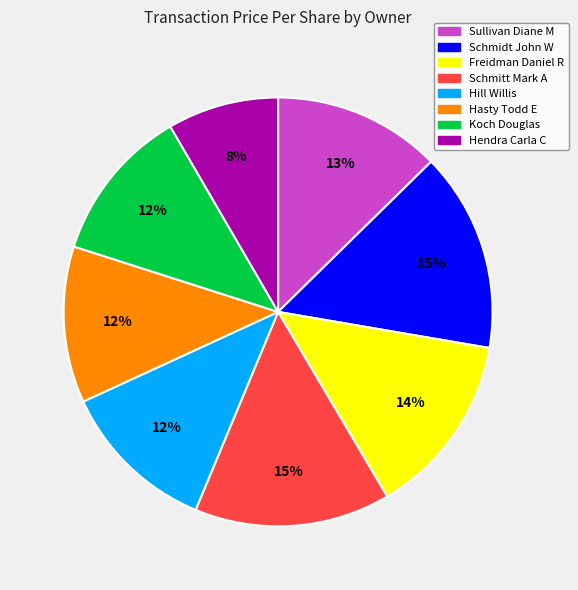

To the nearest percent, what is the combined percentage of Schmidt John W and Hasty Todd E?

27%